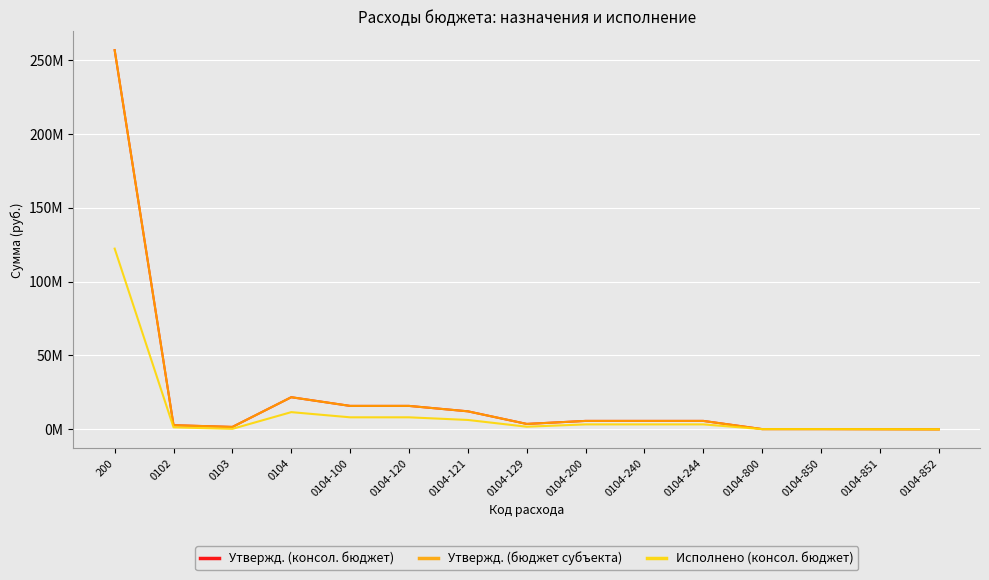

What is the value of the Исполнено (консол. бюджет) point at the 15th from the left?

9054.0